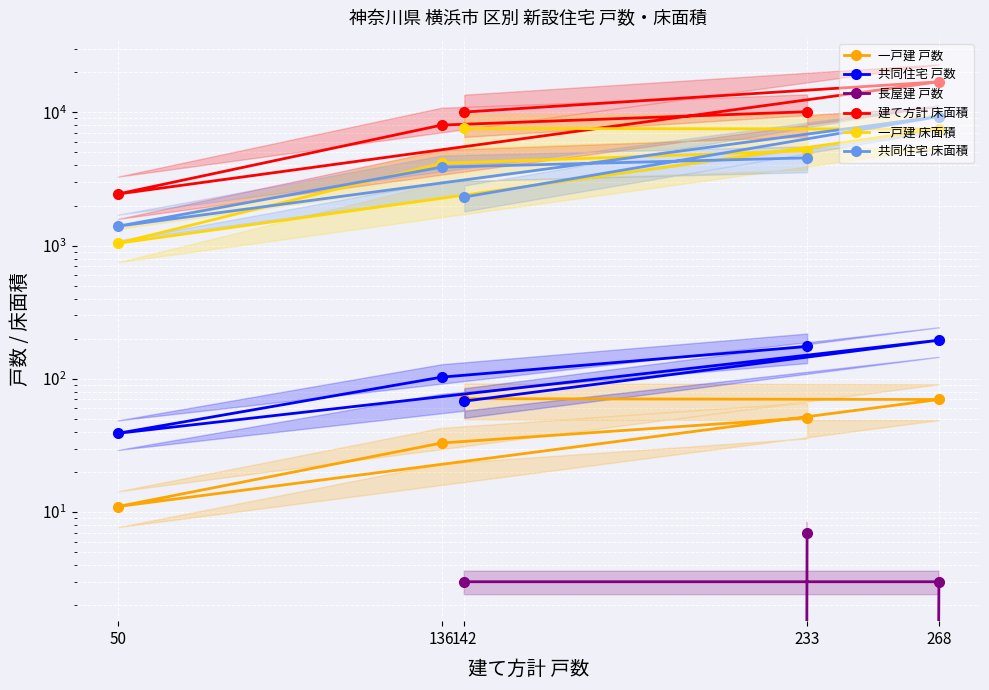

How many data points in 長屋建 戸数 are above 3?

1